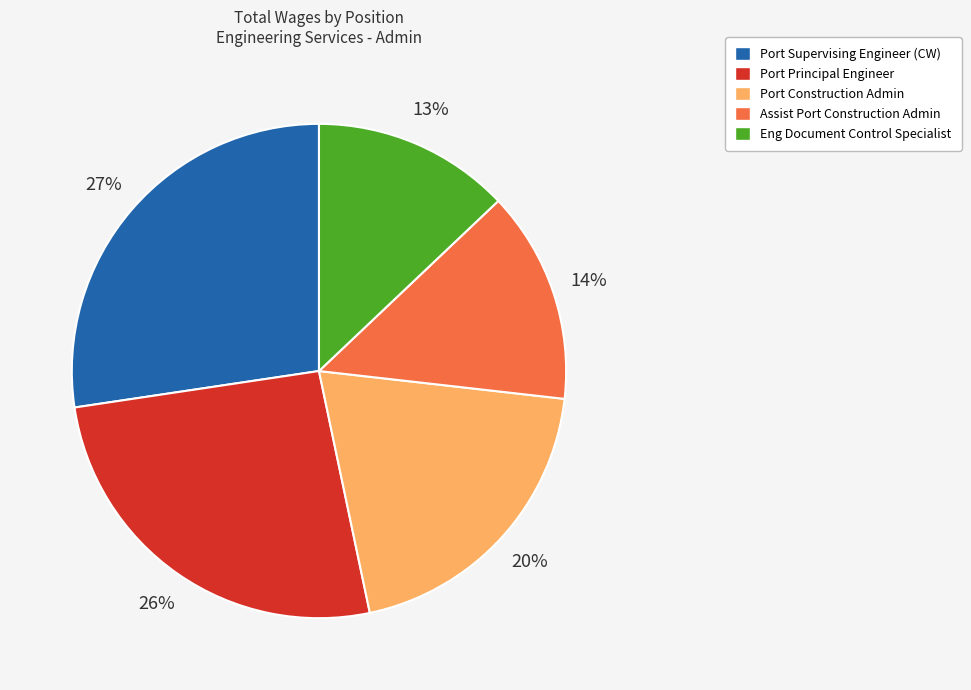

True or false: Port Principal Engineer accounts for 26% of the total.

True